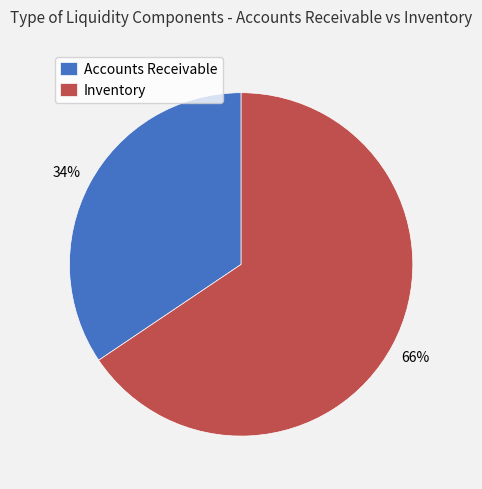

To the nearest percent, what is the average slice percentage?

50%